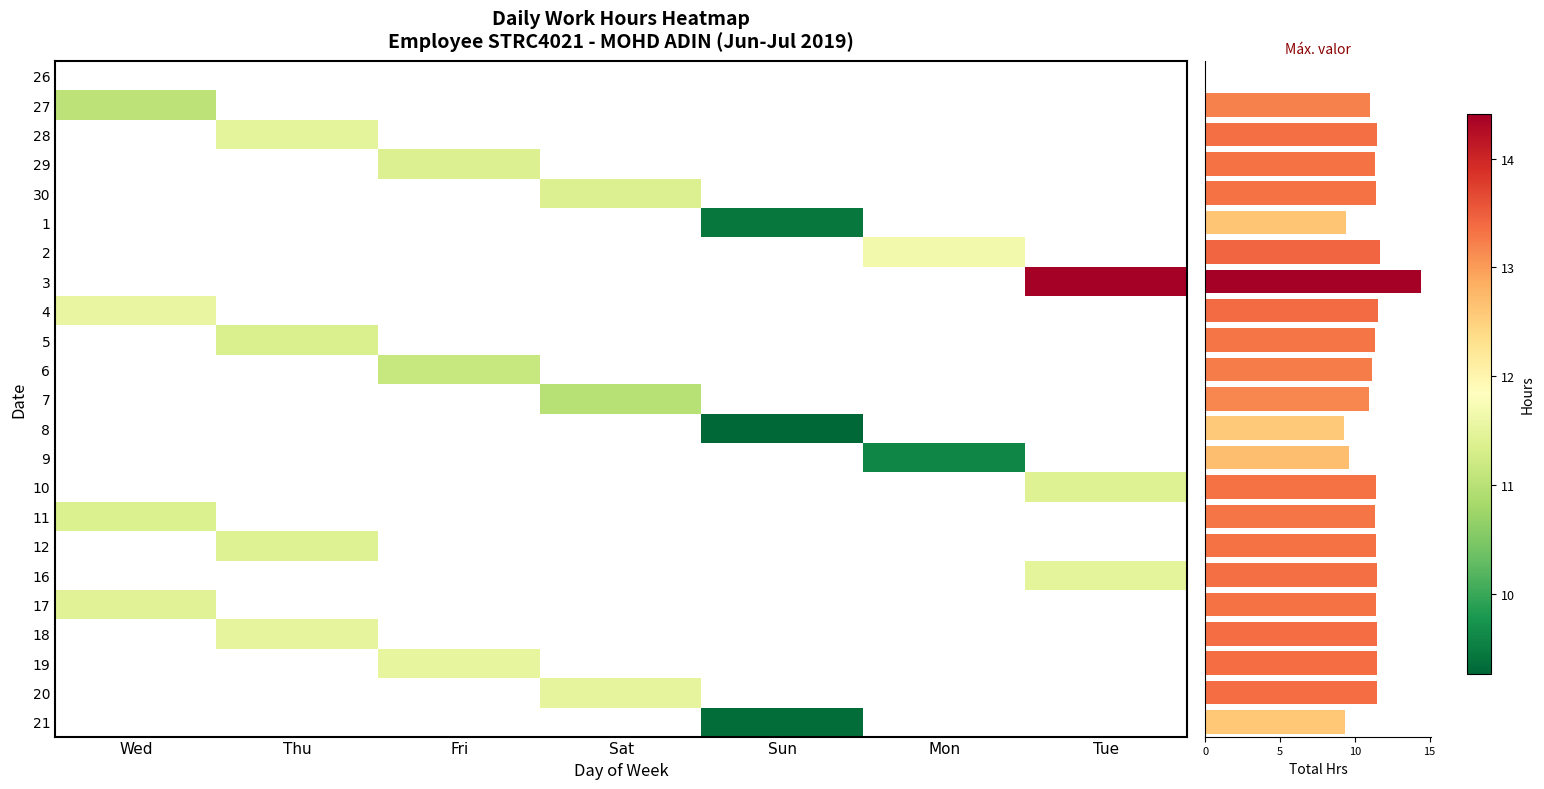

What is the minimum value shown in the chart?

9.3